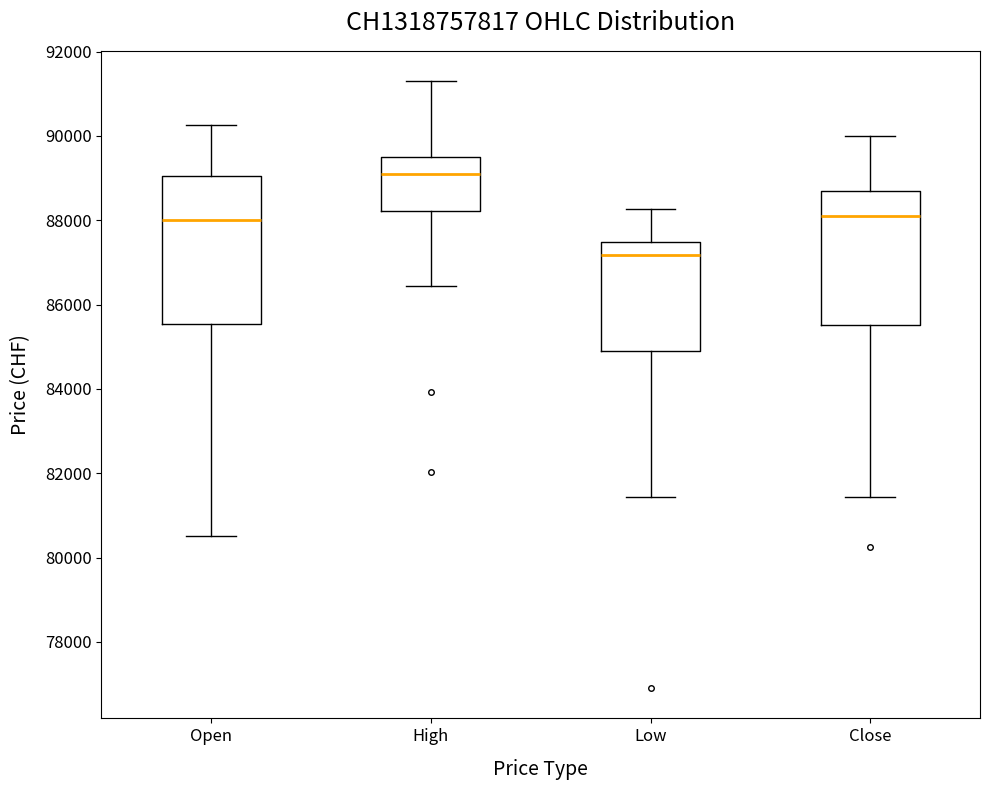

Which box has the lowest median line?

Low